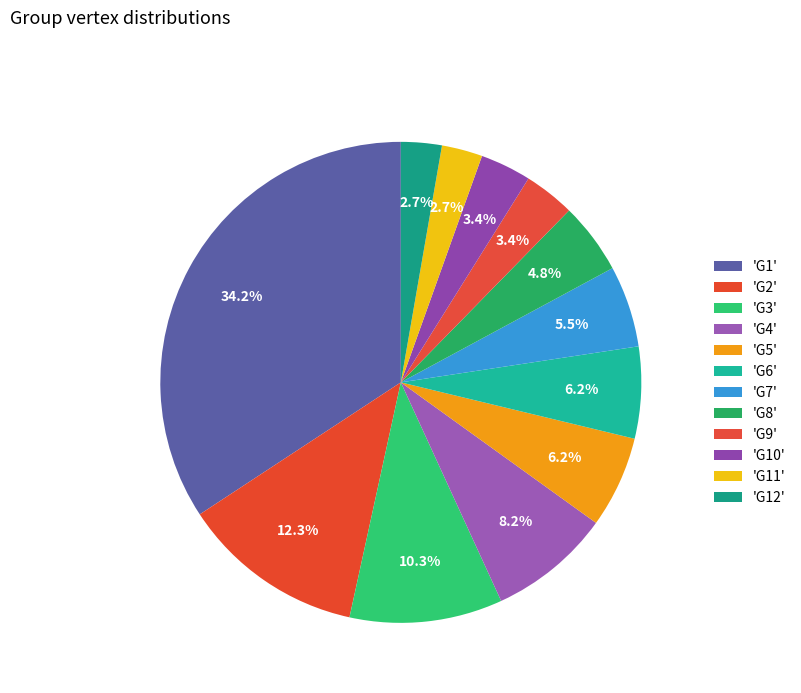

Which category has the smallest portion of the pie?

G11